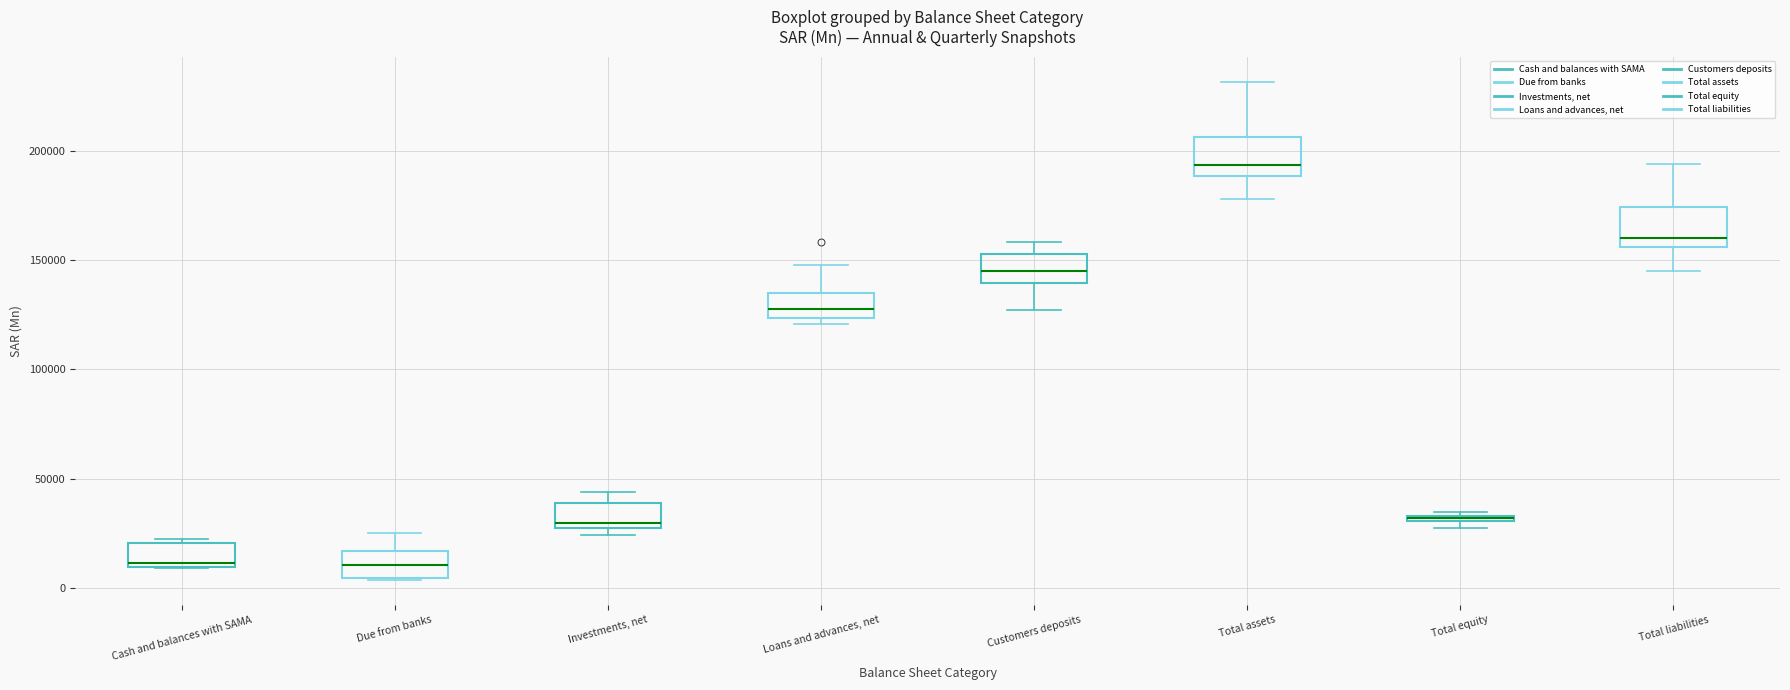

Where is the lower edge of the box for Loans and advances, net on the y-axis? The values are not printed on the chart, so give them approximately, as read against the axis.

125000